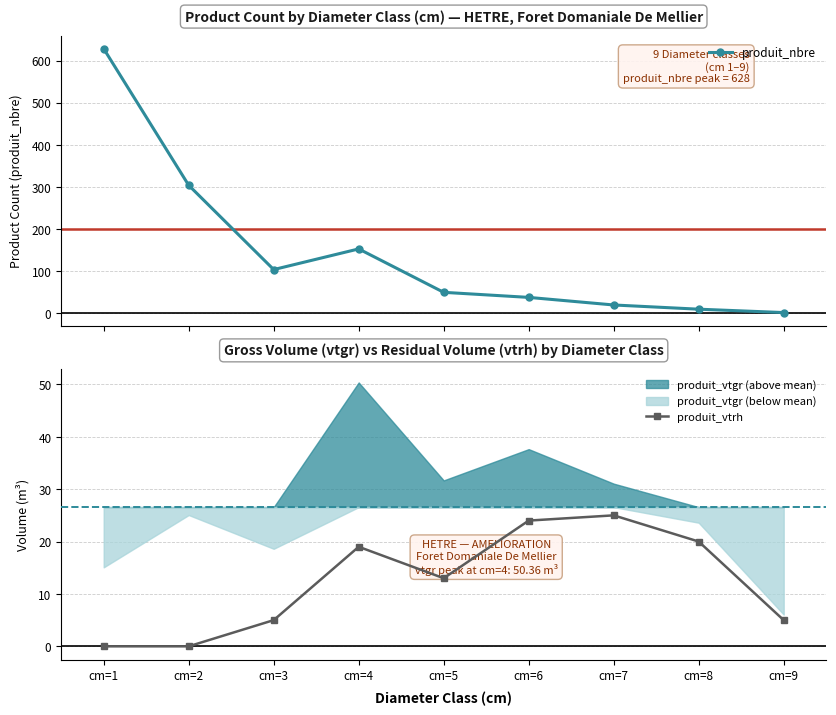

At how many categories does at least one series exceed 510?

1